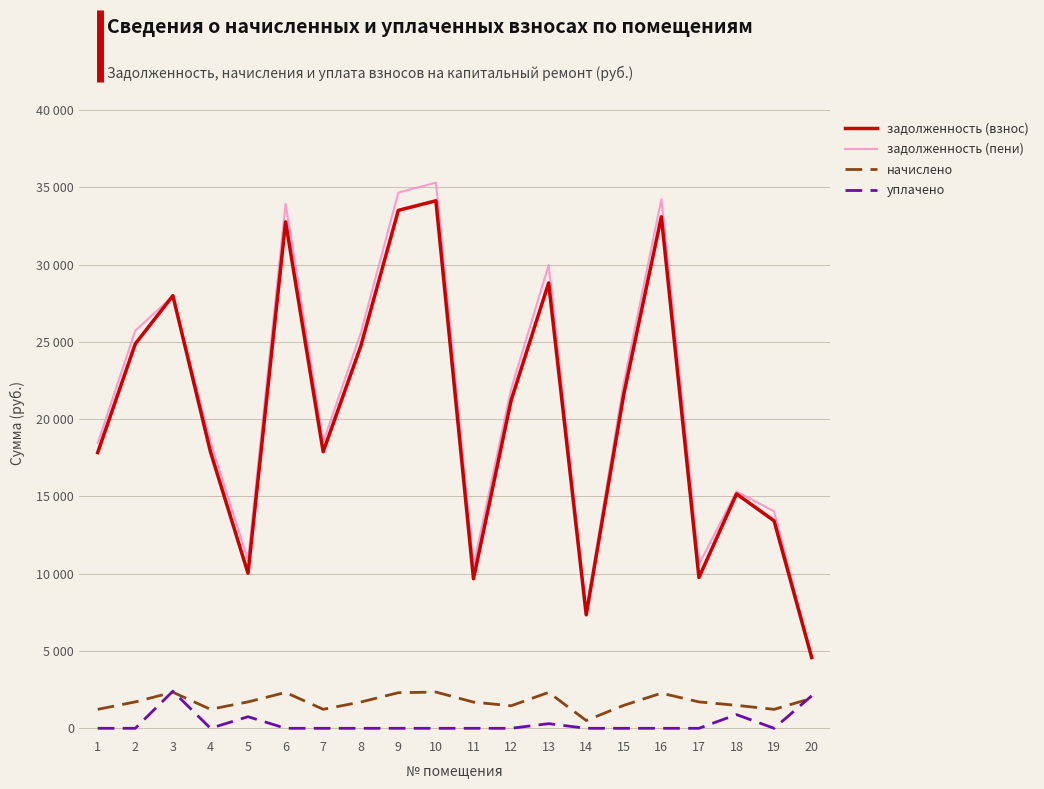

What are all the series names shown in the legend?

задолженность (взнос), задолженность (пени), начислено, уплачено